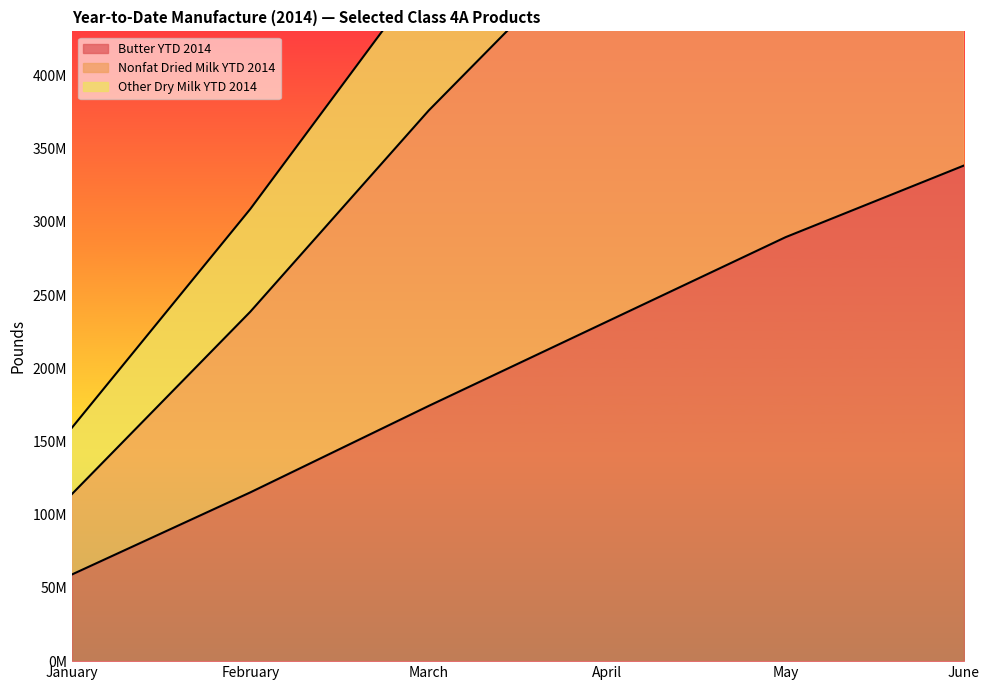

Is the value of Nonfat Dried Milk YTD 2014 at March greater than the value of Butter YTD 2014 at February?

Yes